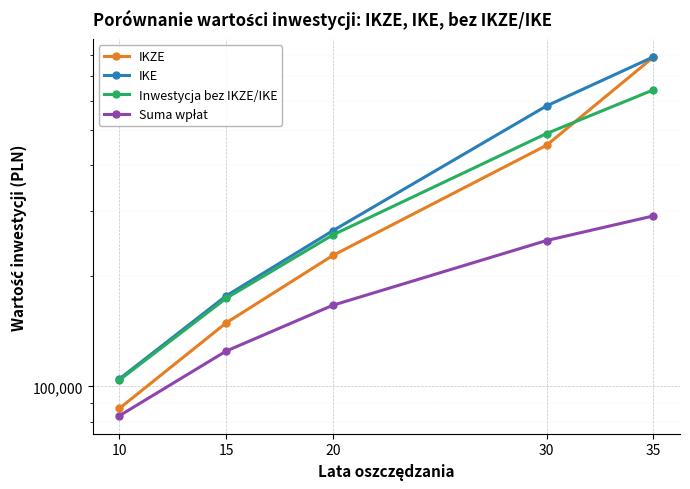

Is this an area chart (filled region under the line)?

No